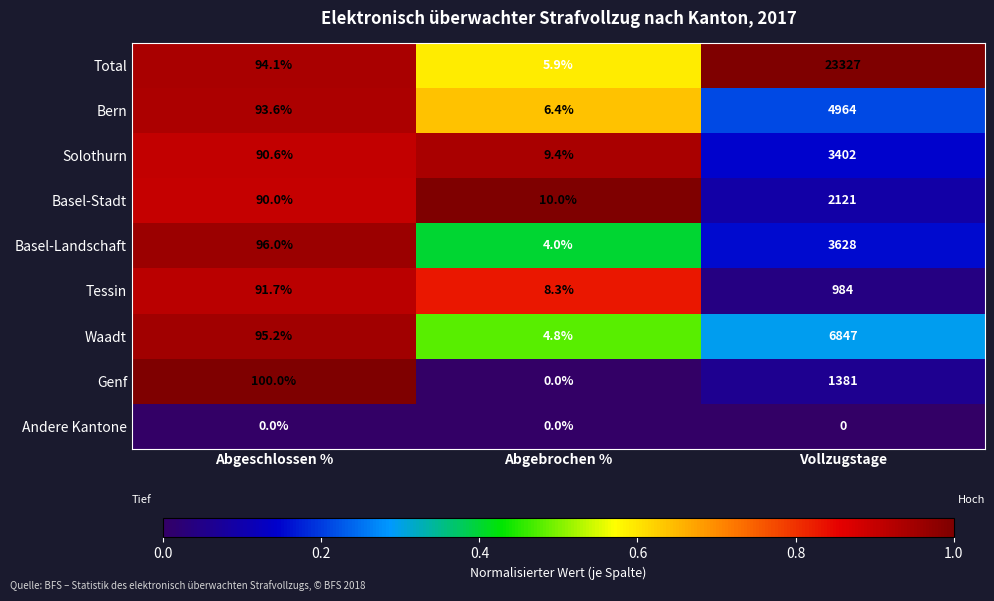

Is it true that Andere Kantone equals 0.0 at Abgeschlossen %?

True